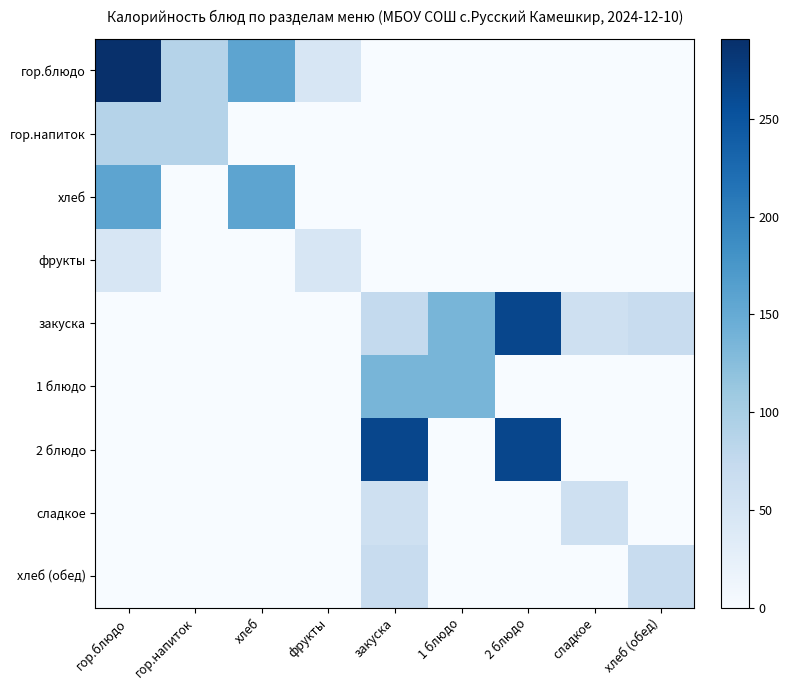

Reading right to left, list all the values displayed in this chart.

гор.блюдо: хлеб (обед)=0.0	сладкое=0.0	2 блюдо=0.0	1 блюдо=0.0	закуска=0.0	фрукты=47.0	хлеб=157.0	гор.напиток=88.0	гор.блюдо=291.0
гор.напиток: хлеб (обед)=0.0	сладкое=0.0	2 блюдо=0.0	1 блюдо=0.0	закуска=0.0	фрукты=0.0	хлеб=0.0	гор.напиток=88.0	гор.блюдо=88.0
хлеб: хлеб (обед)=0.0	сладкое=0.0	2 блюдо=0.0	1 блюдо=0.0	закуска=0.0	фрукты=0.0	хлеб=157.0	гор.напиток=0.0	гор.блюдо=157.0
фрукты: хлеб (обед)=0.0	сладкое=0.0	2 блюдо=0.0	1 блюдо=0.0	закуска=0.0	фрукты=47.0	хлеб=0.0	гор.напиток=0.0	гор.блюдо=47.0
закуска: хлеб (обед)=69.0	сладкое=60.0	2 блюдо=265.0	1 блюдо=135.4	закуска=74.0	фрукты=0.0	хлеб=0.0	гор.напиток=0.0	гор.блюдо=0.0
1 блюдо: хлеб (обед)=0.0	сладкое=0.0	2 блюдо=0.0	1 блюдо=135.4	закуска=135.4	фрукты=0.0	хлеб=0.0	гор.напиток=0.0	гор.блюдо=0.0
2 блюдо: хлеб (обед)=0.0	сладкое=0.0	2 блюдо=265.0	1 блюдо=0.0	закуска=265.0	фрукты=0.0	хлеб=0.0	гор.напиток=0.0	гор.блюдо=0.0
сладкое: хлеб (обед)=0.0	сладкое=60.0	2 блюдо=0.0	1 блюдо=0.0	закуска=60.0	фрукты=0.0	хлеб=0.0	гор.напиток=0.0	гор.блюдо=0.0
хлеб (обед): хлеб (обед)=69.0	сладкое=0.0	2 блюдо=0.0	1 блюдо=0.0	закуска=69.0	фрукты=0.0	хлеб=0.0	гор.напиток=0.0	гор.блюдо=0.0